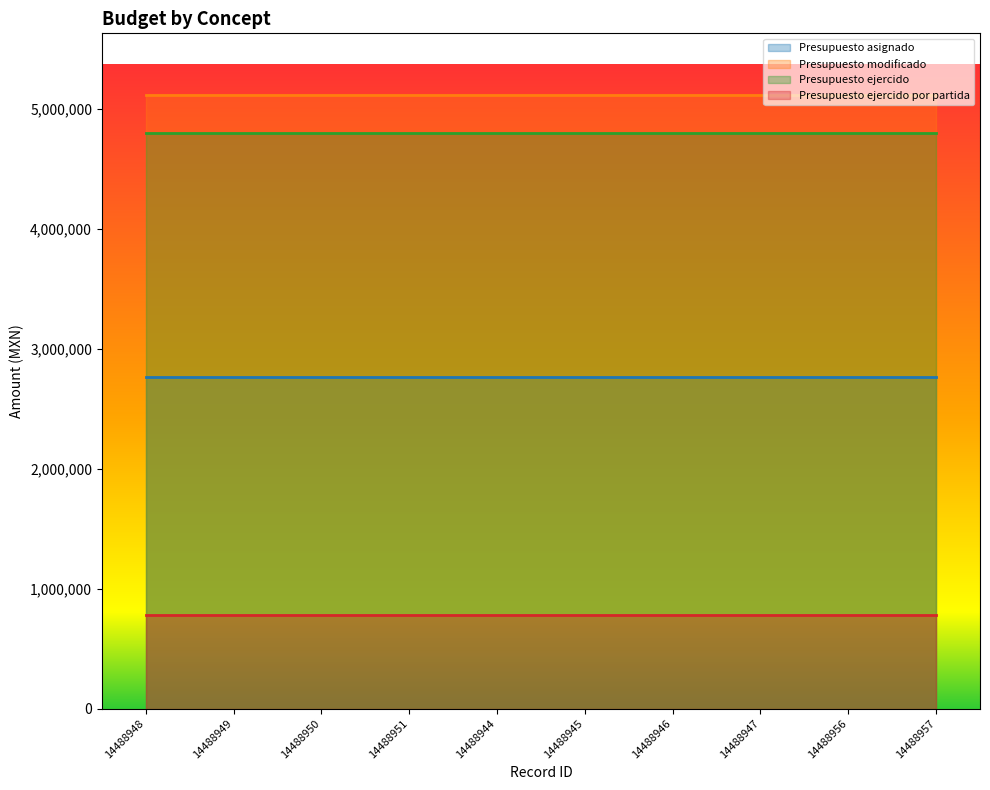

What is the value of the Presupuesto ejercido point at the 10th from the left?

4794954.1